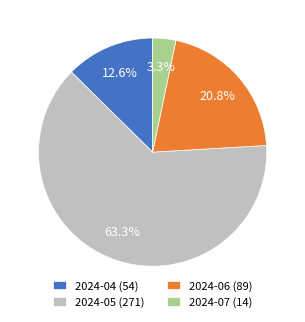

To the nearest percent, what is the average slice percentage?

25%